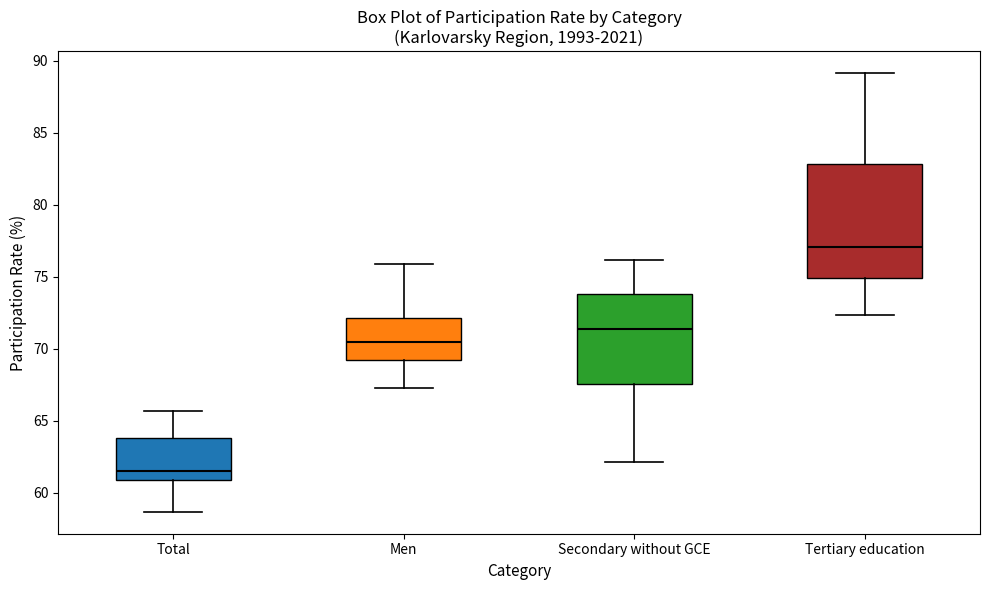

Which box has the lowest median line?

Total